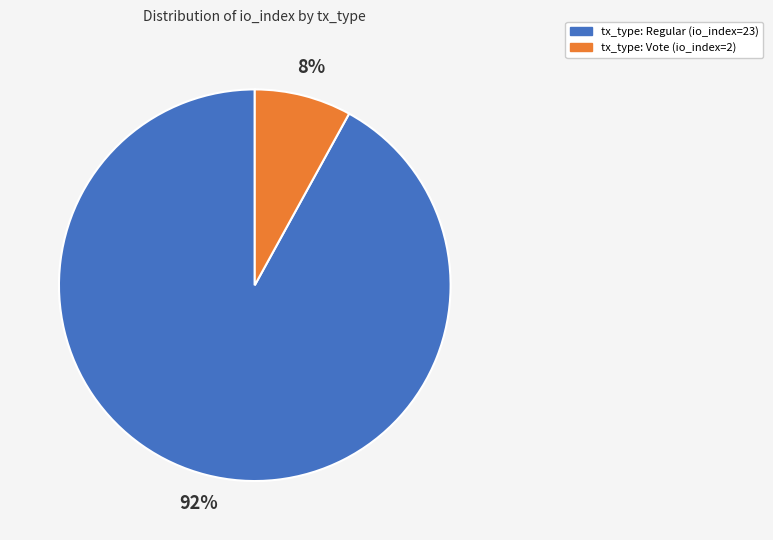

Is it true that tx_type: Vote (io_index=2) is 8% of the pie?

True